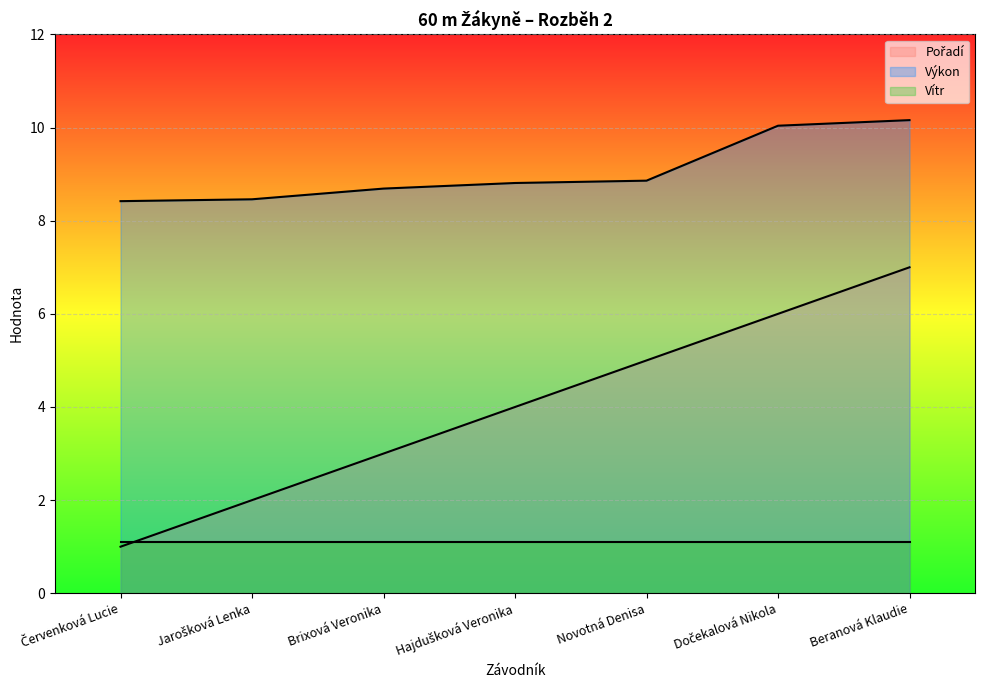

The value of Výkon at Hajdušková Veronika is 8.8. True or false?

True